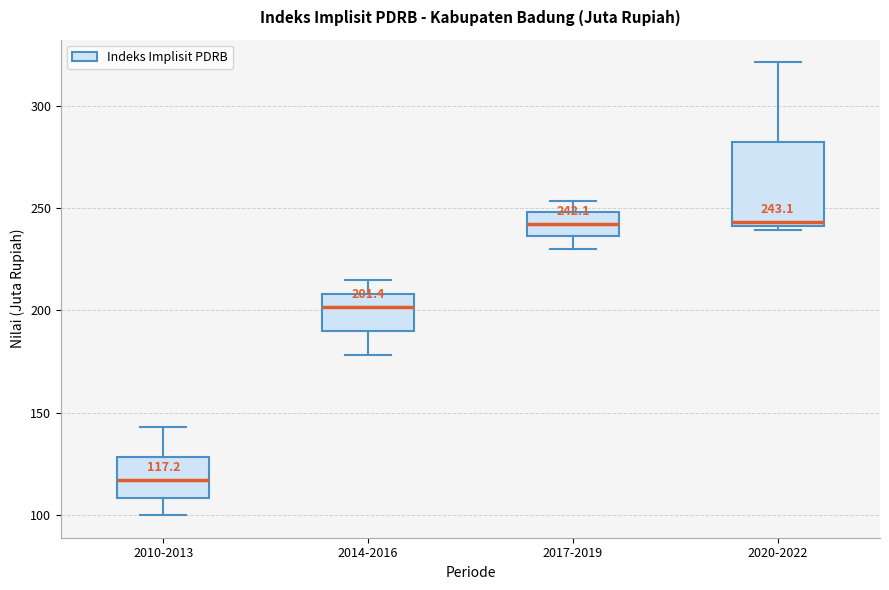

Which box has the lowest median line?

2010-2013